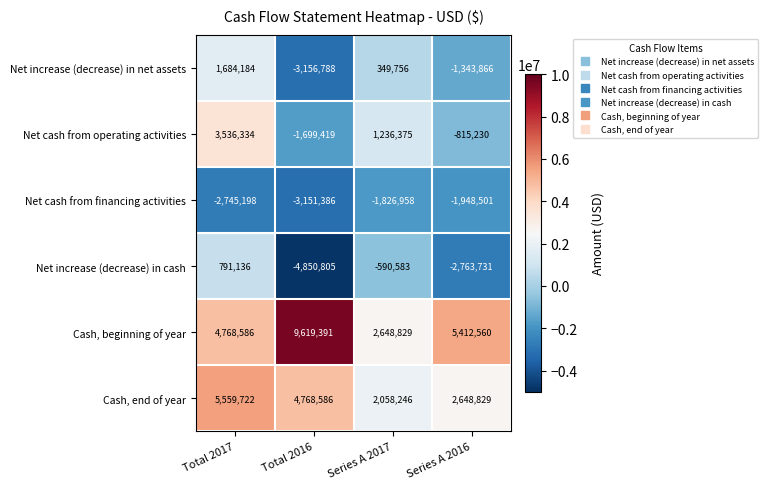

The value of Net cash from financing activities at Series A 2017 is -2727380. True or false?

False